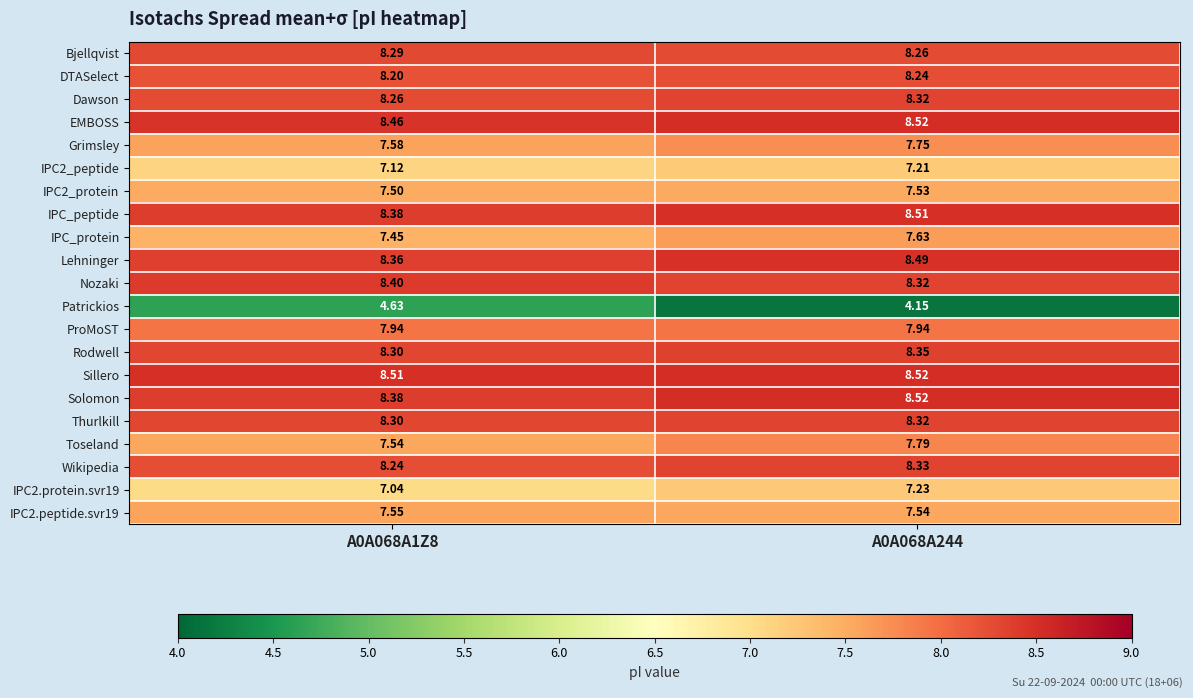

What is the difference between the highest and lowest values at A0A068A1Z8?

3.9